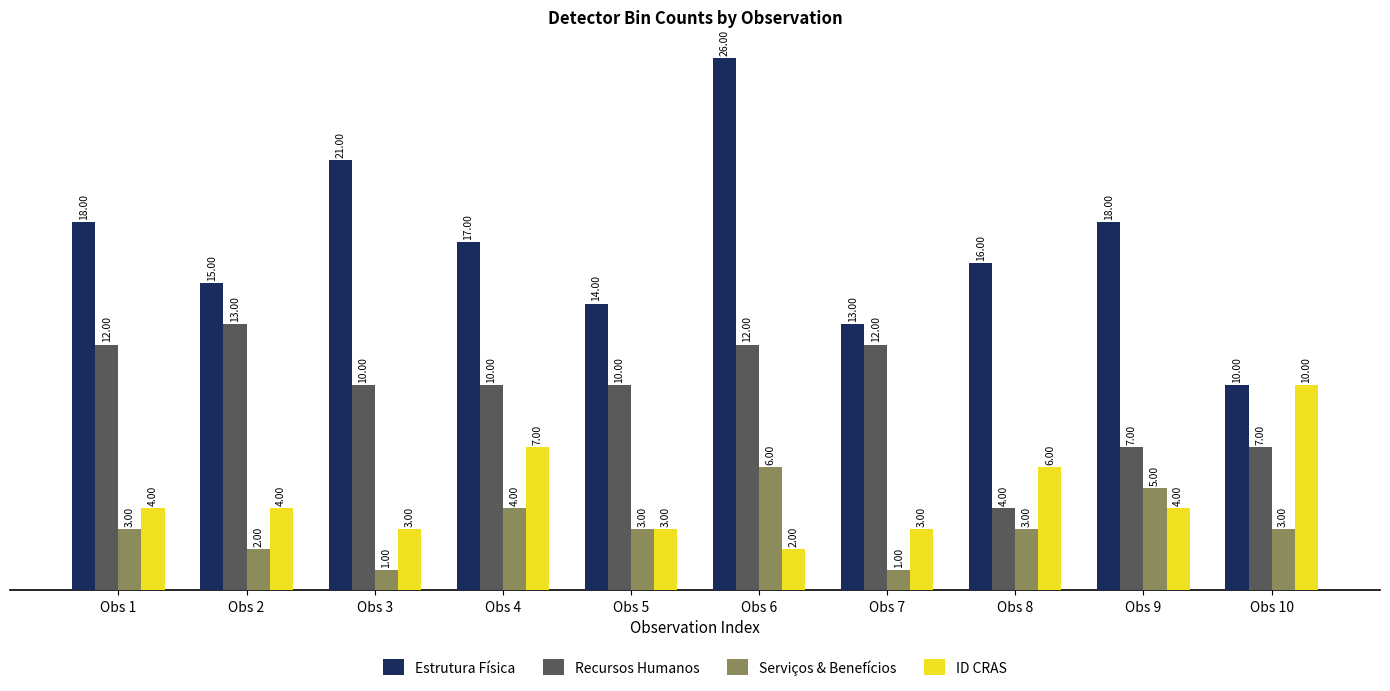

Which series has the largest range (max minus min)?

Estrutura Física